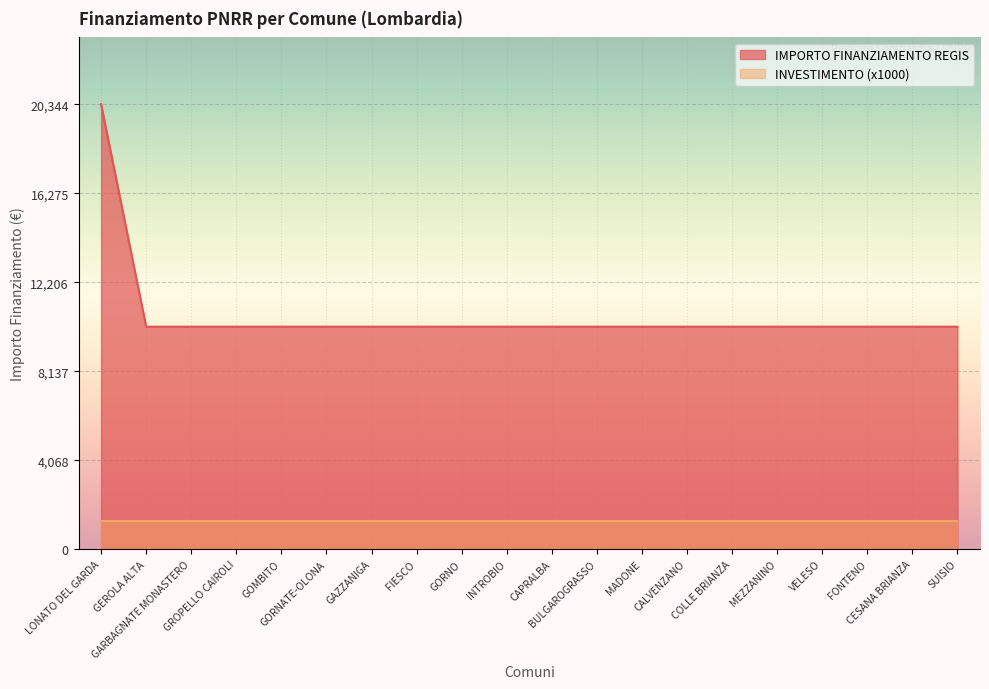

Reading right to left, what are all the values shown in this chart?

SUISIO=10172	CESANA BRIANZA=10172	FONTENO=10172	VELESO=10172	MEZZANINO=10172	COLLE BRIANZA=10172	CALVENZANO=10172	MADONE=10172	BULGAROGRASSO=10172	CAPRALBA=10172	INTROBIO=10172	GORNO=10172	FIESCO=10172	GAZZANIGA=10172	GORNATE-OLONA=10172	GOMBITO=10172	GROPELLO CAIROLI=10172	GARBAGNATE MONASTERO=10172	GEROLA ALTA=10172	LONATO DEL GARDA=20344